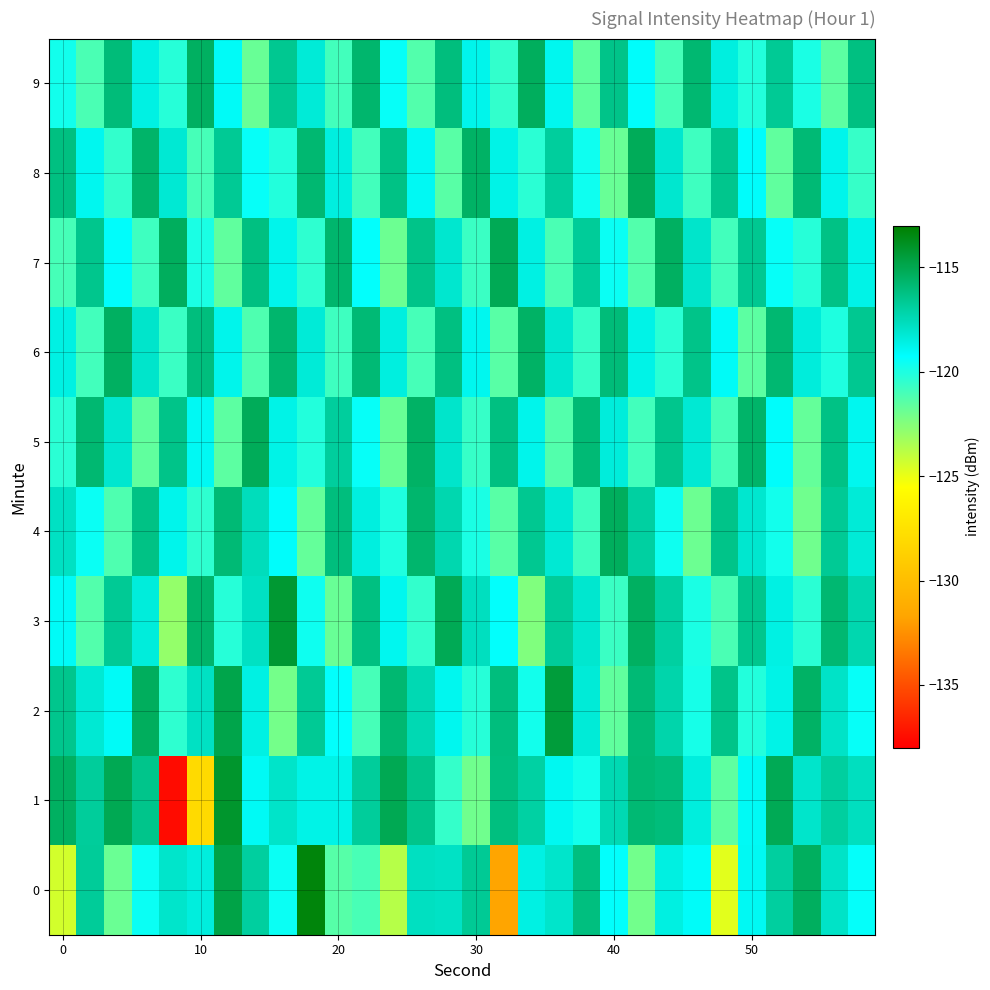

Which series has the widest spread of values?

1